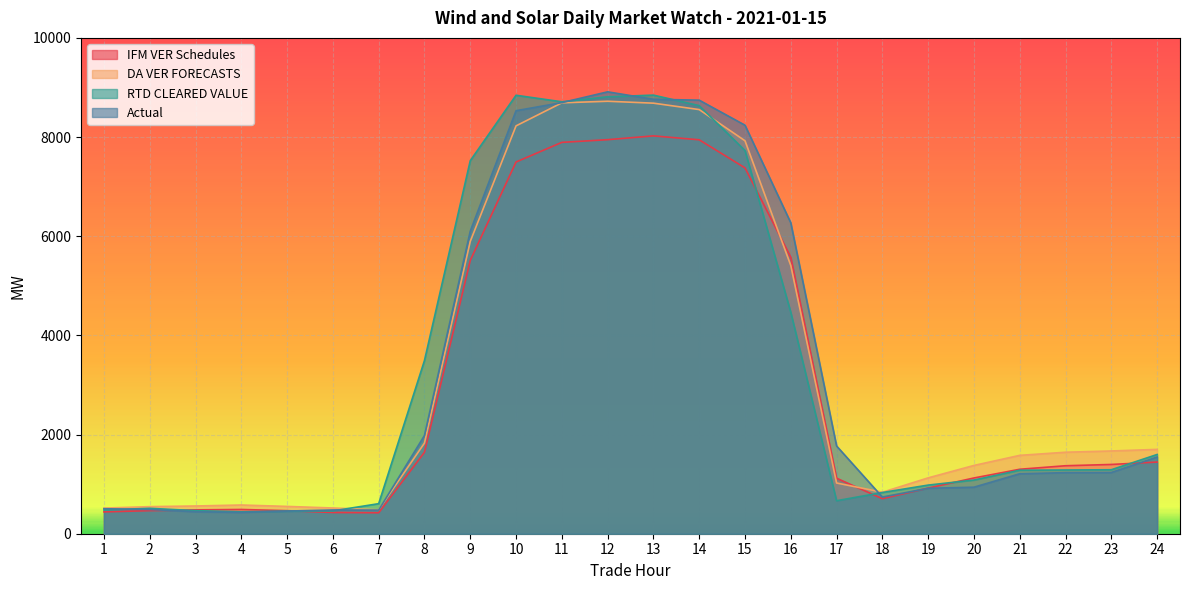

True or false: Actual and RTD CLEARED VALUE cross at least once.

True